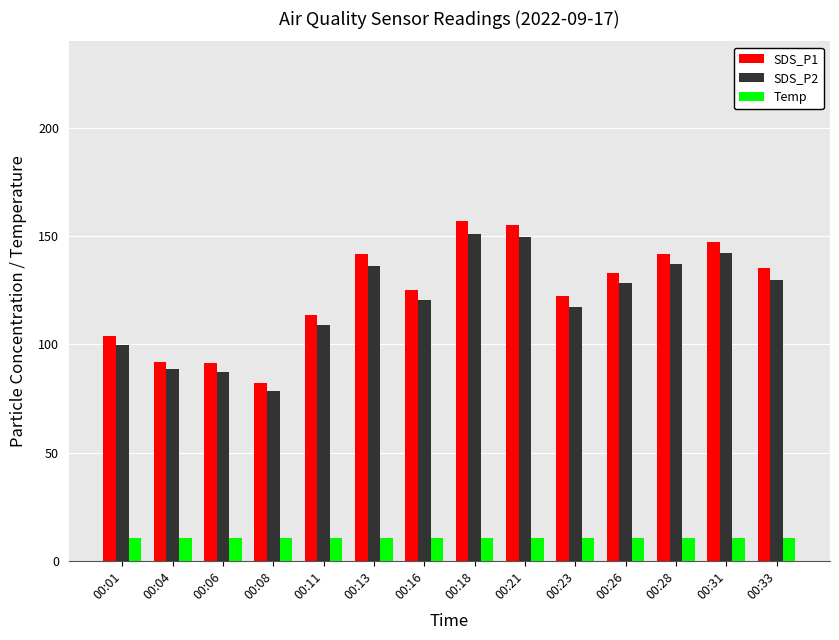

What is the value of the Temp bar at the 6th from the left?

10.4